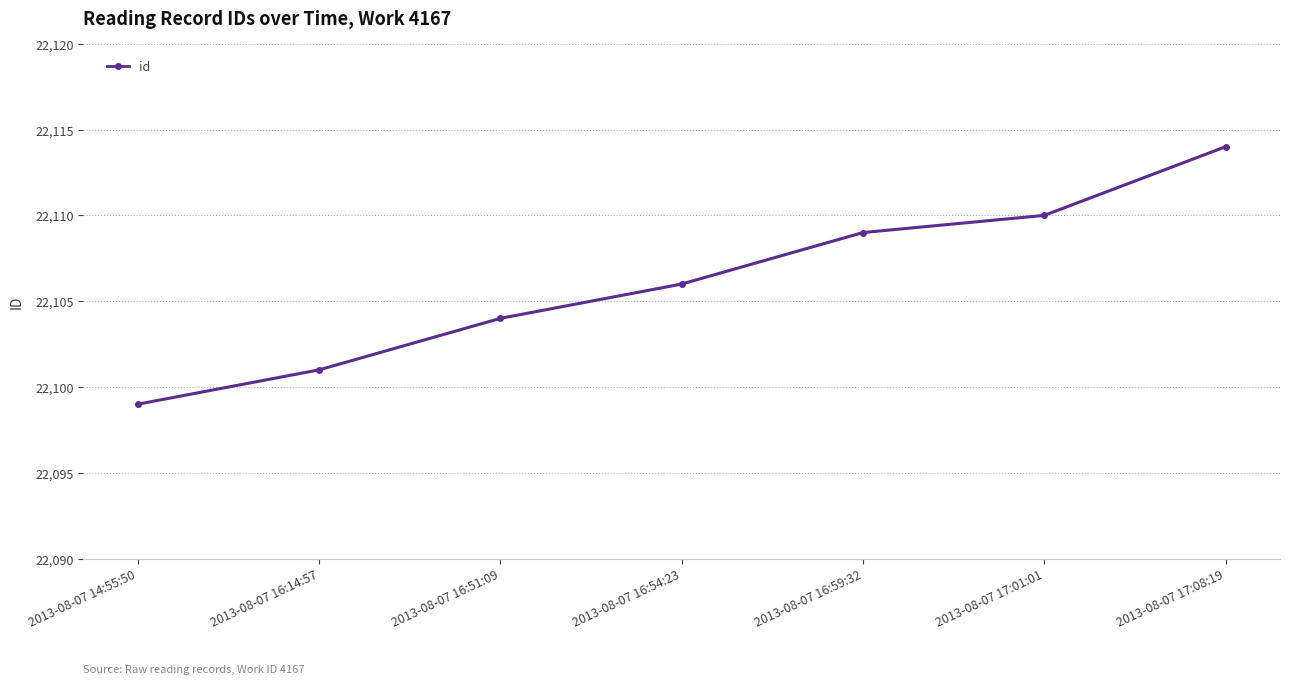

What is the difference between the values at 2013-08-07 16:51:09 and 2013-08-07 16:54:23?

2